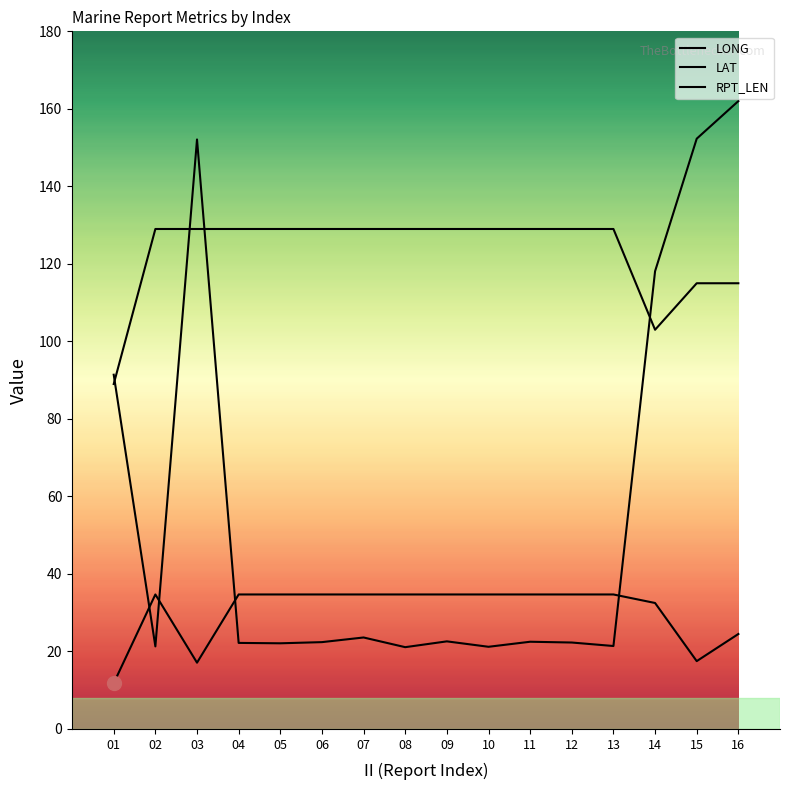

What is the total value across all series at 08?

184.8